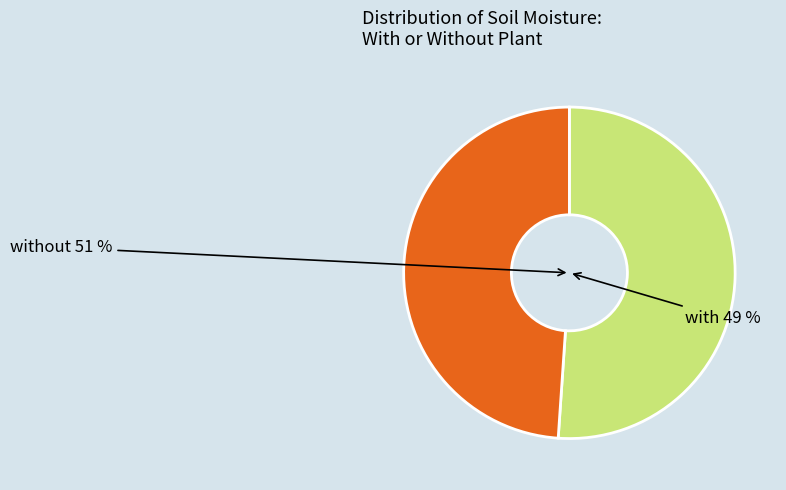

What percentage do with and without together represent?

100.0%